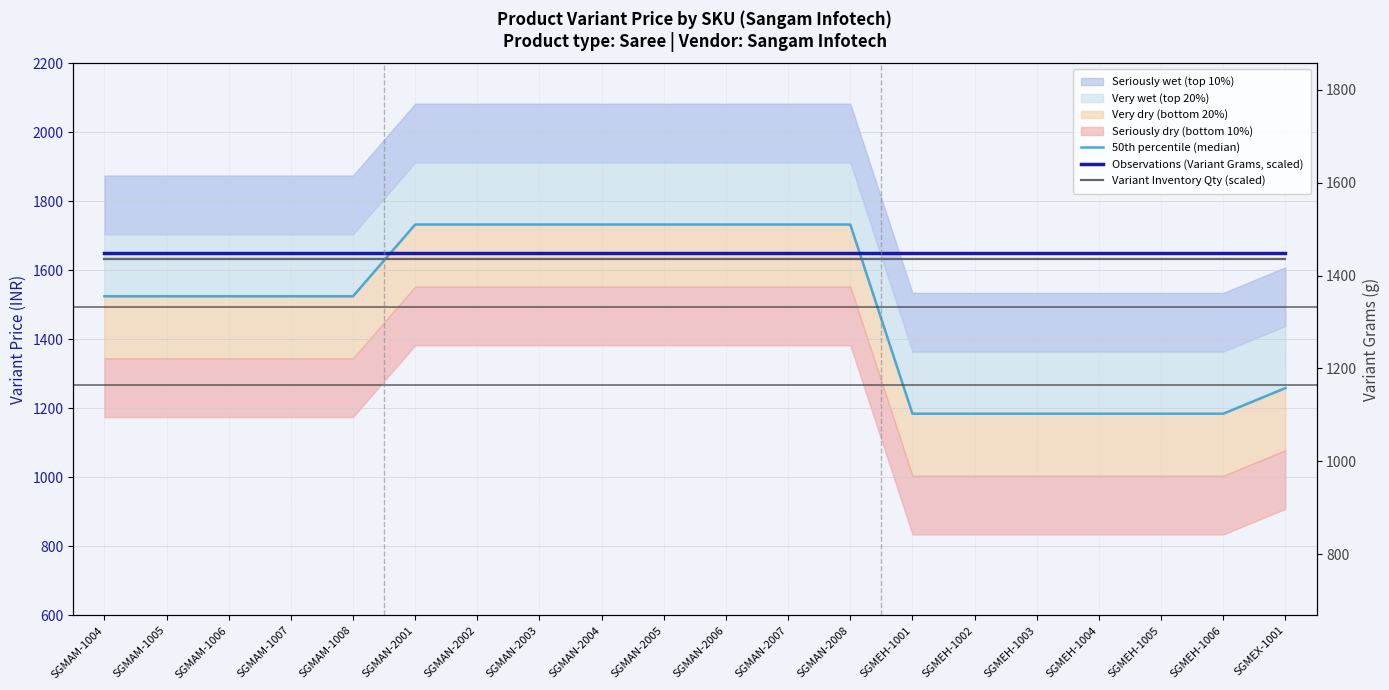

Rank the series by their maximum value, from lowest to highest.

Variant Inventory Qty (scaled), Observations (Variant Grams, scaled), 50th percentile (median)